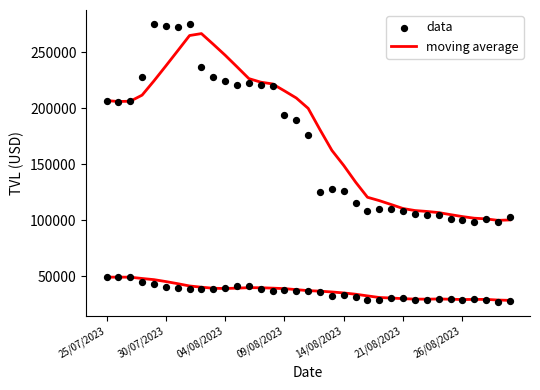

Which series reaches the maximum Y coordinate?

data